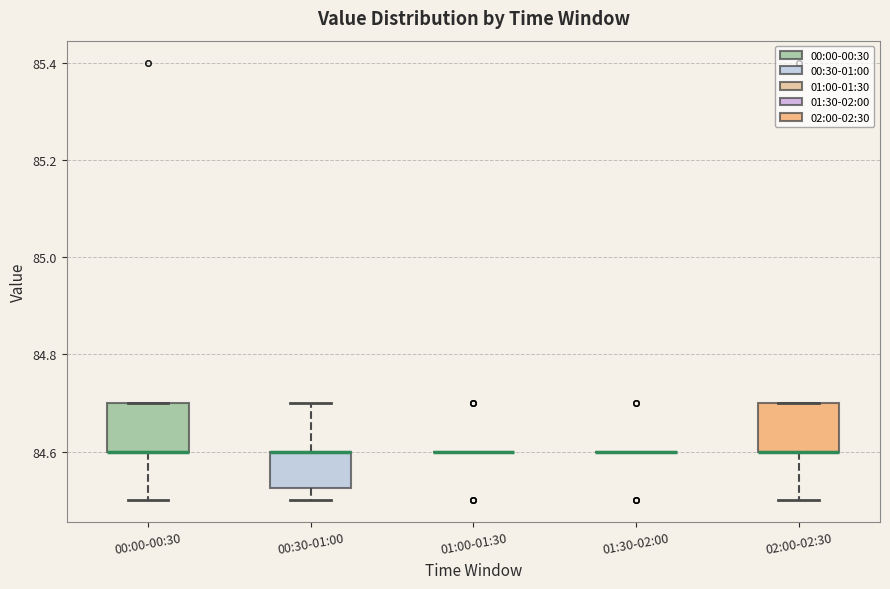

Reading left to right, read every box against the y-axis: the position of its median line, the range the box covers, and the ends of its whiskers. The values are not printed on the chart, so give them approximately, as read against the axis.

00:00-00:30: median 84.60 (drawn on the box's lower edge), box 84.60 to 84.70, whiskers 84.50 to 84.70
00:30-01:00: median 84.60 (drawn on the box's upper edge), box 84.52 to 84.60, whiskers 84.50 to 84.70
01:00-01:30: box collapsed to a line at 84.60, whiskers 84.60 to 84.60
01:30-02:00: box collapsed to a line at 84.60, whiskers 84.60 to 84.60
02:00-02:30: median 84.60 (drawn on the box's lower edge), box 84.60 to 84.70, whiskers 84.50 to 84.70